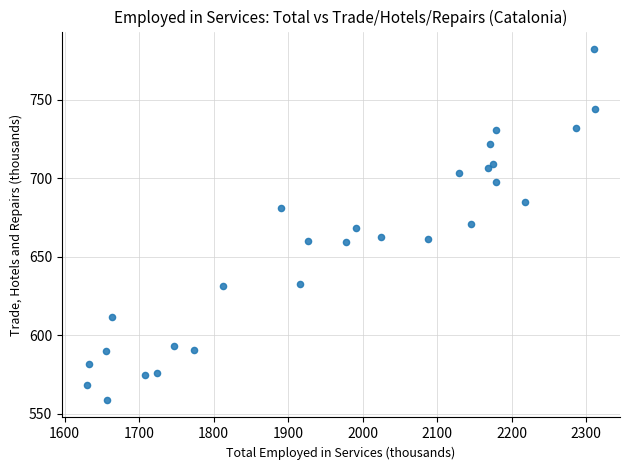

What is the range of Y values (max minus min)?

223.2